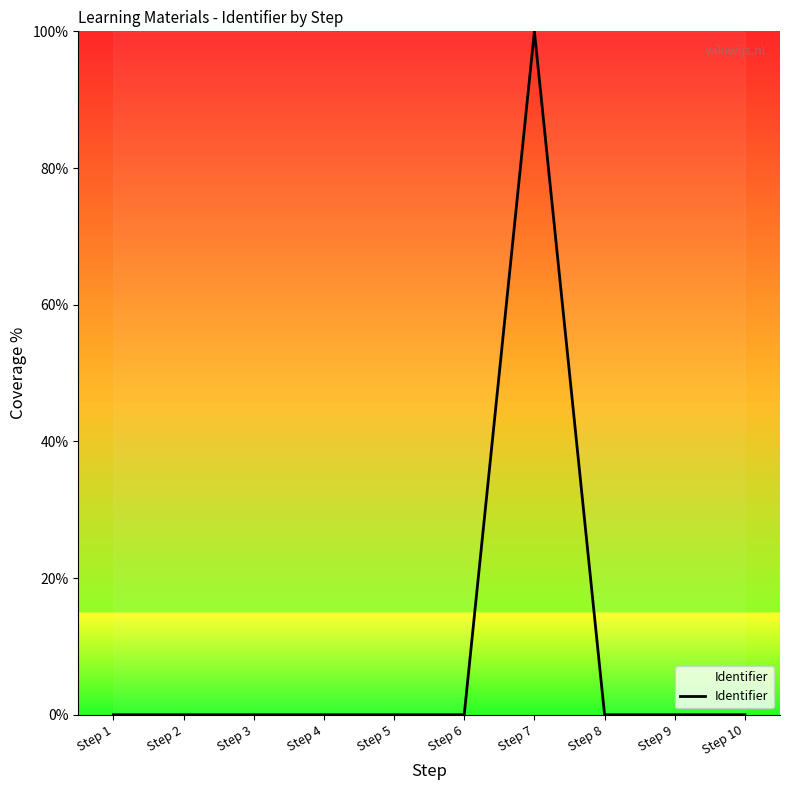

What is the difference between the maximum and second lowest values?

100.0